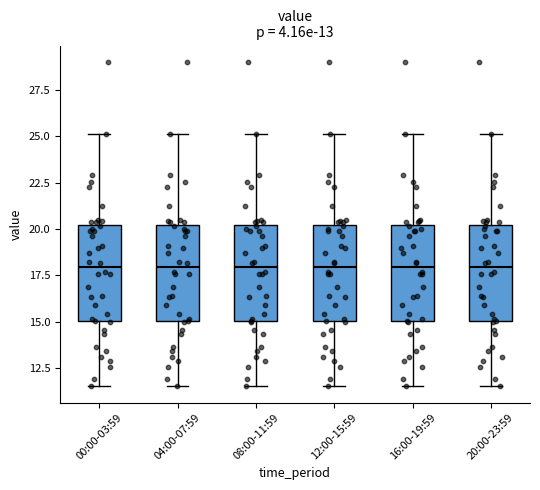

Reading left to right, read every box against the y-axis: the position of its median line, the range the box covers, and the ends of its whiskers. The values are not printed on the chart, so give them approximately, as read against the axis.

00:00-03:59: median 18.0, box 15.0 to 20.0, whiskers 11.5 to 25.0
04:00-07:59: median 18.0, box 15.0 to 20.0, whiskers 11.5 to 25.0
08:00-11:59: median 18.0, box 15.0 to 20.0, whiskers 11.5 to 25.0
12:00-15:59: median 18.0, box 15.0 to 20.0, whiskers 11.5 to 25.0
16:00-19:59: median 18.0, box 15.0 to 20.0, whiskers 11.5 to 25.0
20:00-23:59: median 18.0, box 15.0 to 20.0, whiskers 11.5 to 25.0